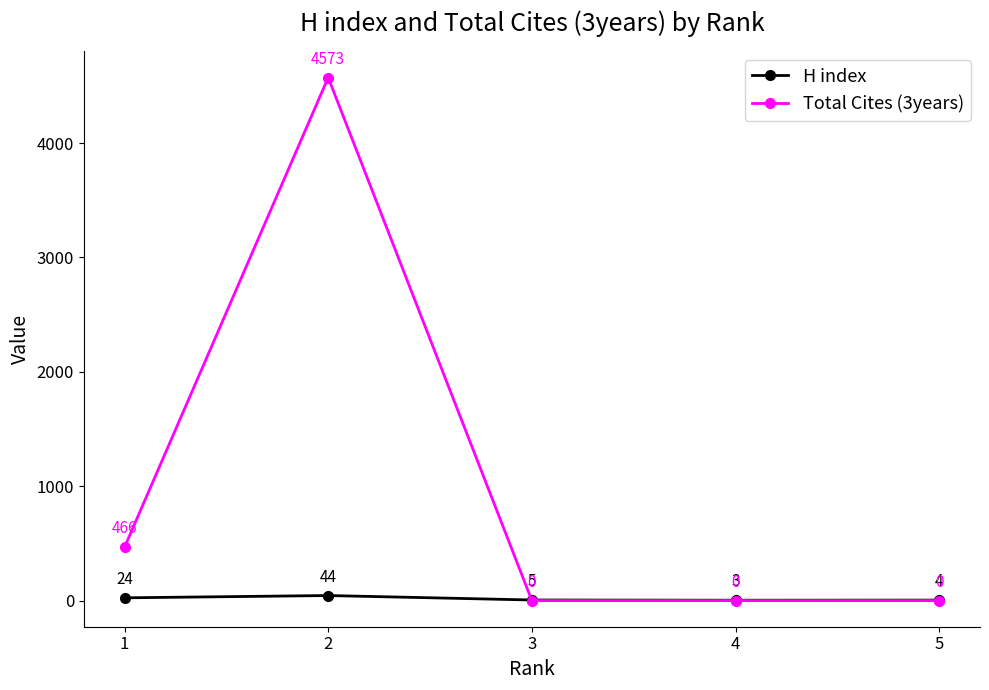

The value of Total Cites (3years) at 4 is 3194. True or false?

False